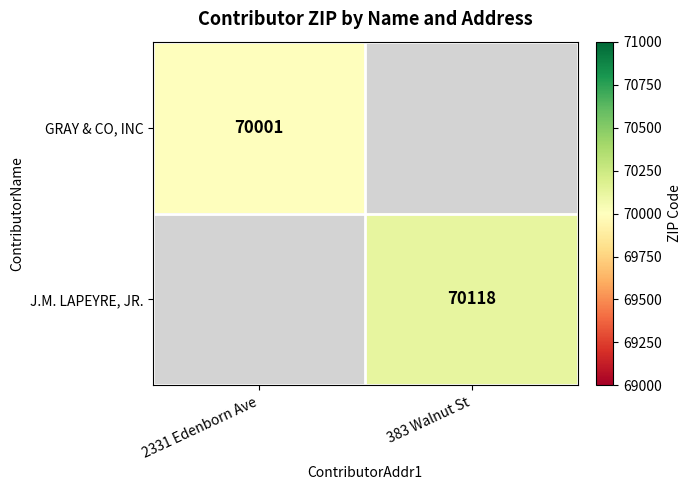

The value of GRAY & CO, INC at 2331 Edenborn Ave is 45358. True or false?

False